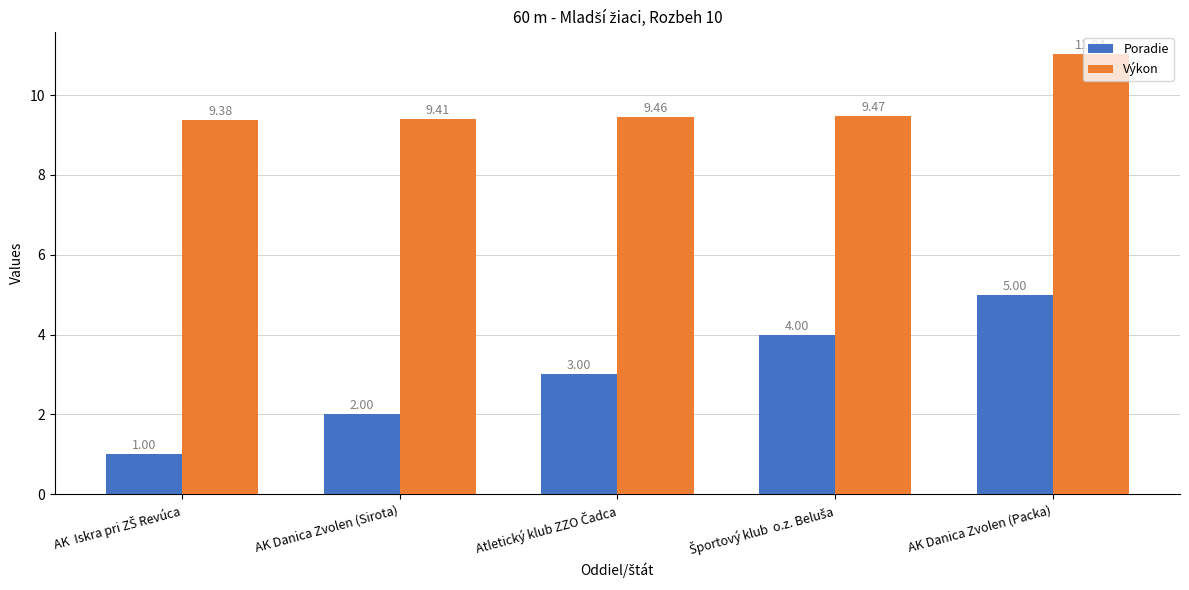

Which category has the highest value in the Výkon series?

AK Danica Zvolen (Packa)